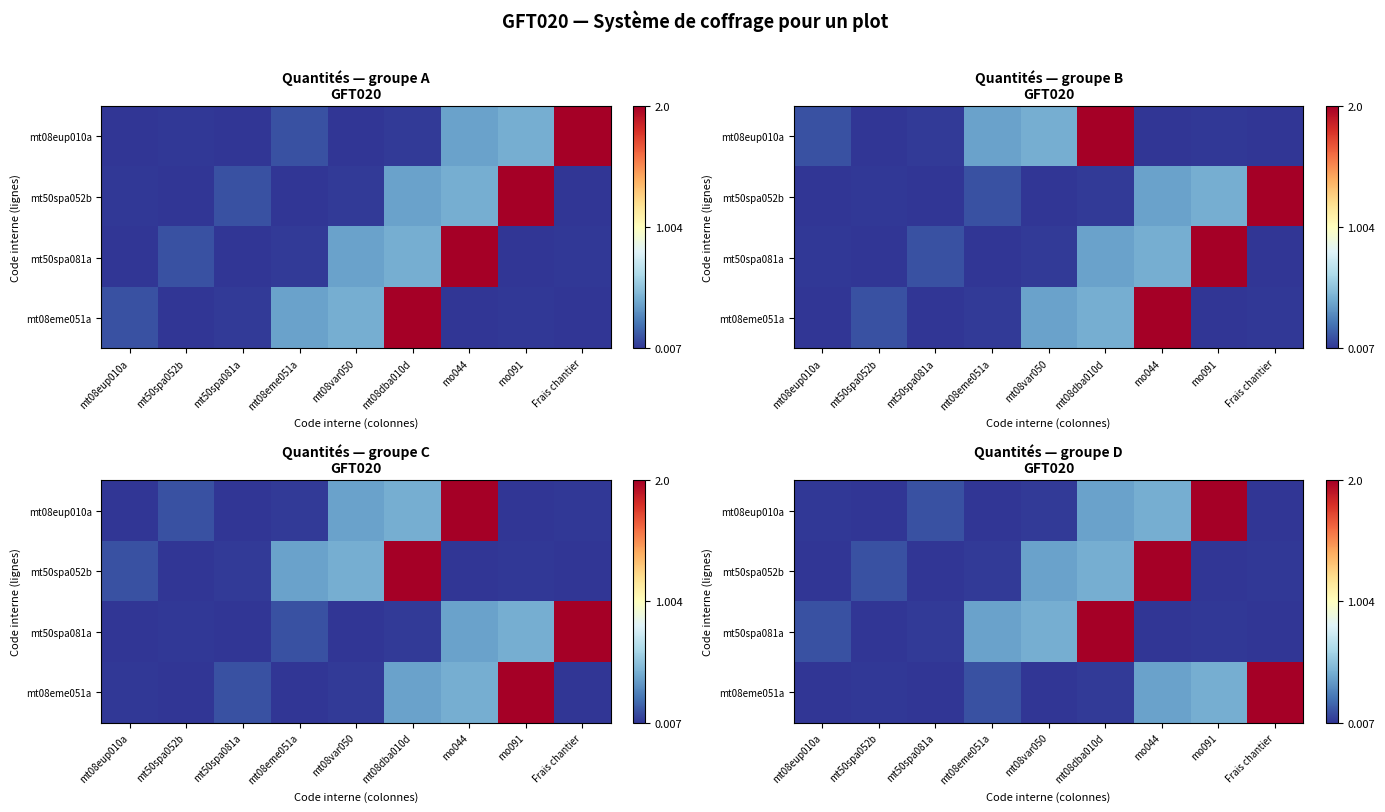

What is the maximum value shown in the chart?

2.0